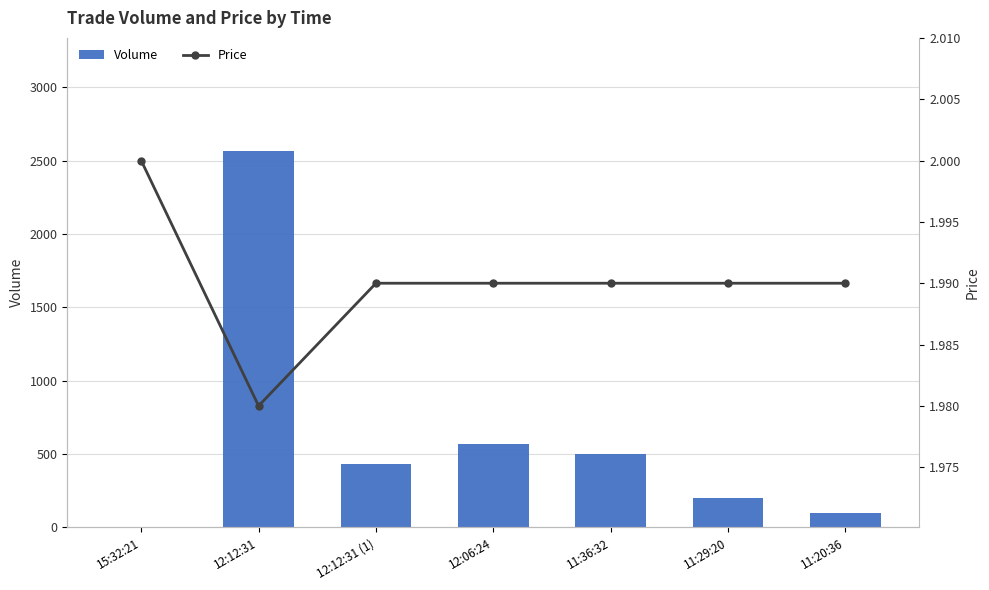

What is the value of the Price bar at the 1st from the left?

2.0